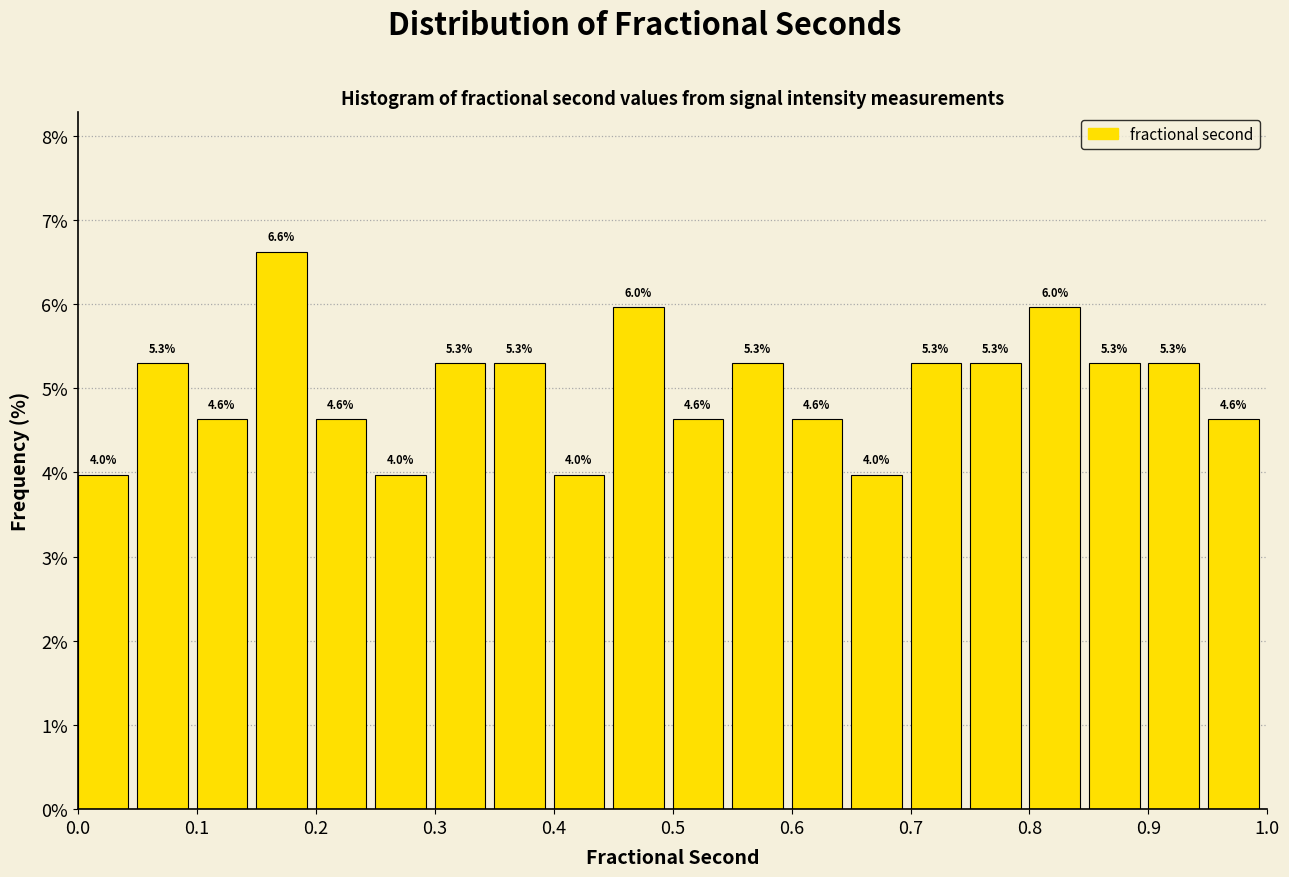

Reading left to right, transcribe this chart: for each bar, give the range it covers on the x-axis and its height.

0.00 to 0.05: 4.0
0.05 to 0.10: 5.3
0.10 to 0.15: 4.6
0.15 to 0.20: 6.6
0.20 to 0.25: 4.6
0.25 to 0.30: 4.0
0.30 to 0.35: 5.3
0.35 to 0.40: 5.3
0.40 to 0.45: 4.0
0.45 to 0.50: 6.0
0.50 to 0.55: 4.6
0.55 to 0.60: 5.3
0.60 to 0.65: 4.6
0.65 to 0.70: 4.0
0.70 to 0.75: 5.3
0.75 to 0.80: 5.3
0.80 to 0.85: 6.0
0.85 to 0.90: 5.3
0.90 to 0.95: 5.3
0.95 to 1.00: 4.6